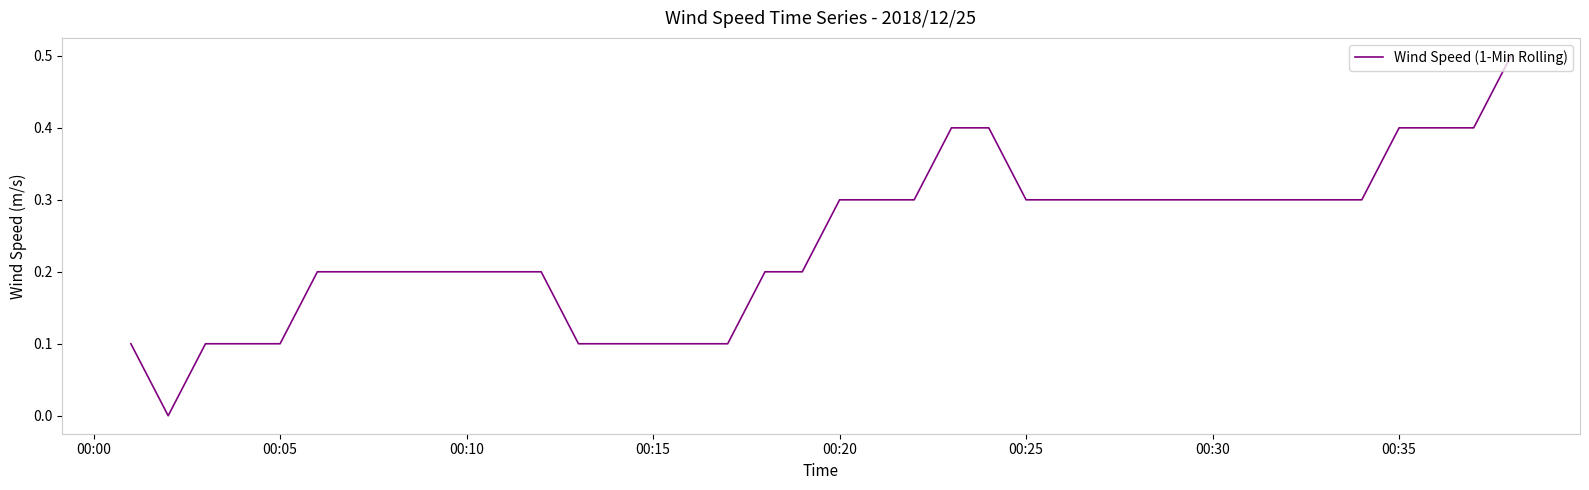

Does the chart display data point markers on the line(s)?

No